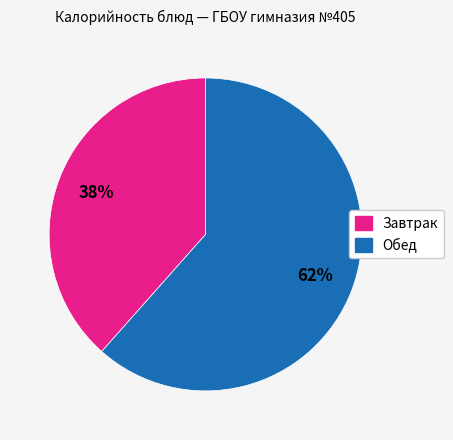

To the nearest percent, what is the average slice percentage?

50%